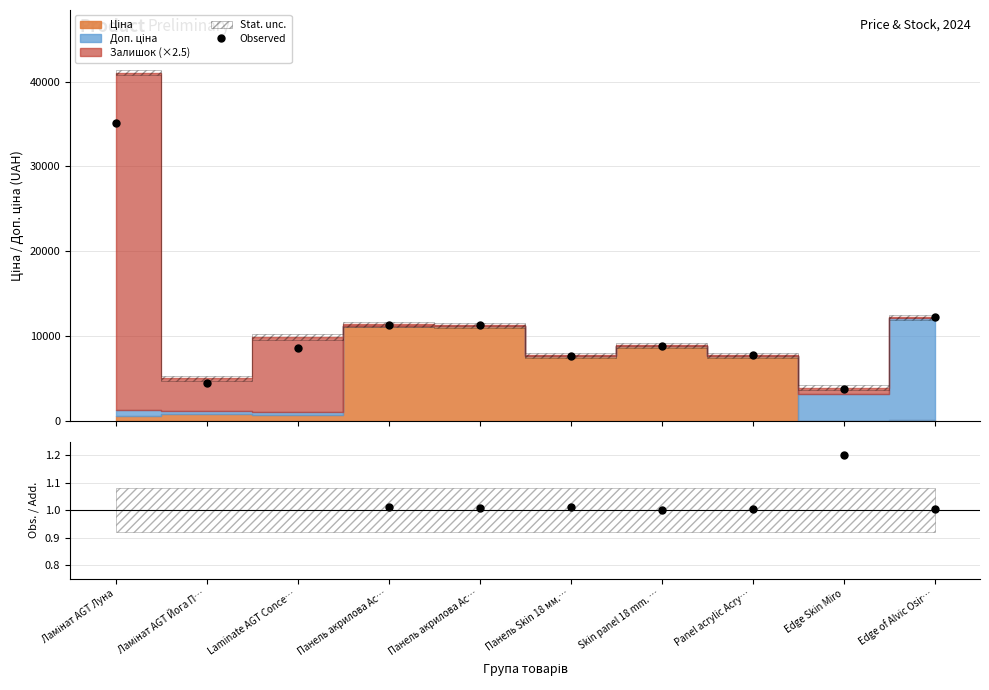

What is the label of the 2nd point from the right?

Edge Skin Miro